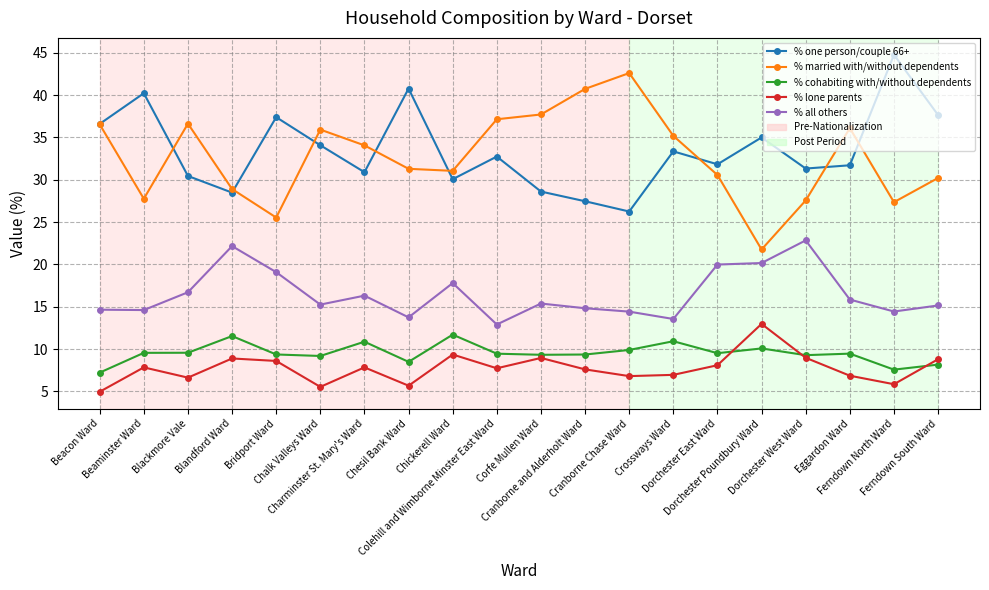

Is it true that % one person/couple 66+ equals 35.0 at Dorchester Poundbury Ward?

True